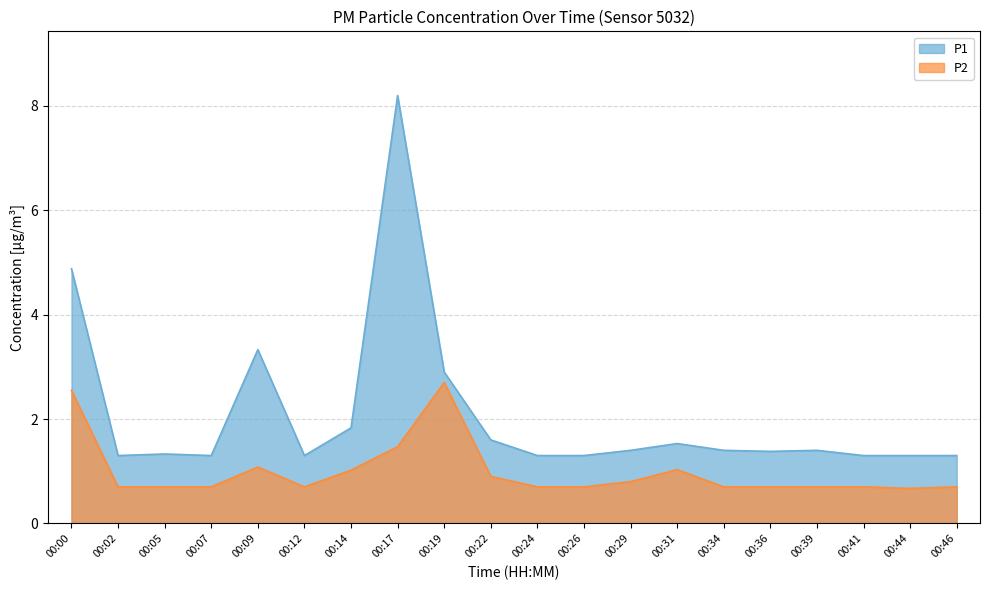

Which series has the largest total across all categories?

P1